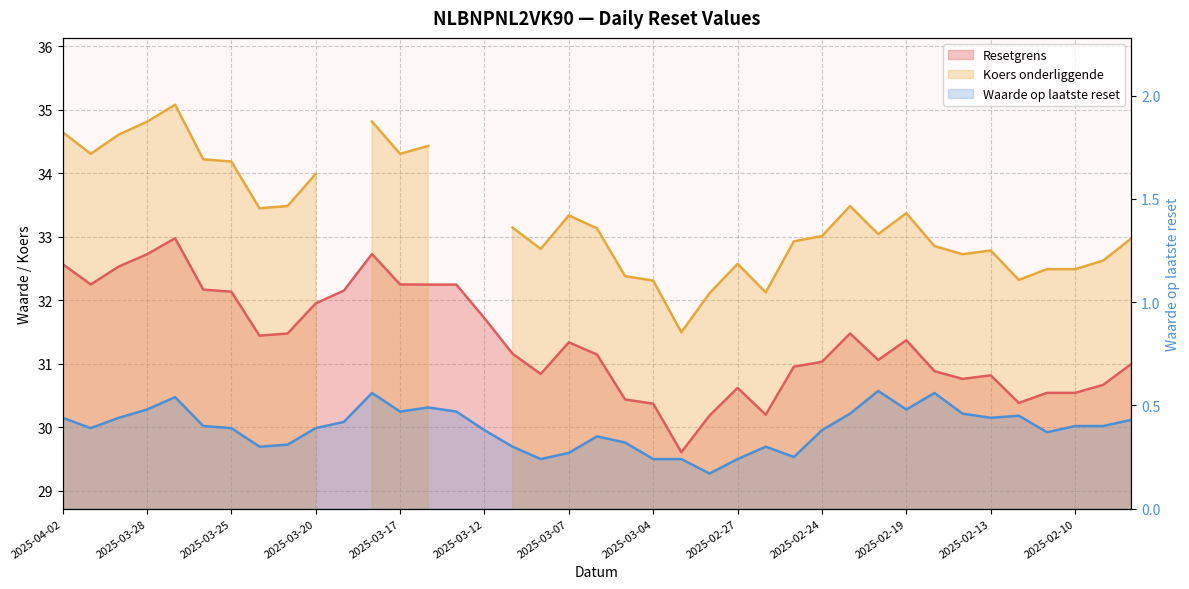

Reading right to left, list all the values displayed in this chart.

Resetgrens: 2025-02-06=31.0	2025-02-07=30.7	2025-02-10=30.5	2025-02-11=30.5	2025-02-12=30.4	2025-02-13=30.8	2025-02-14=30.8	2025-02-18=30.9	2025-02-19=31.4	2025-02-20=31.1	2025-02-21=31.5	2025-02-24=31.0	2025-02-25=31.0	2025-02-26=30.2	2025-02-27=30.6	2025-02-28=30.2	2025-03-03=29.6	2025-03-04=30.4	2025-03-05=30.4	2025-03-06=31.1	2025-03-07=31.3	2025-03-10=30.8	2025-03-11=31.2	2025-03-12=31.7	2025-03-13=32.2	2025-03-14=32.2	2025-03-17=32.2	2025-03-18=32.7	2025-03-19=32.2	2025-03-20=32.0	2025-03-21=31.5	2025-03-24=31.4	2025-03-25=32.1	2025-03-26=32.2	2025-03-27=33.0	2025-03-28=32.7	2025-03-31=32.5	2025-04-01=32.2	2025-04-02=32.6
Waarde op laatste reset: 2025-02-06=0.4	2025-02-07=0.4	2025-02-10=0.4	2025-02-11=0.4	2025-02-12=0.5	2025-02-13=0.4	2025-02-14=0.5	2025-02-18=0.6	2025-02-19=0.5	2025-02-20=0.6	2025-02-21=0.5	2025-02-24=0.4	2025-02-25=0.2	2025-02-26=0.3	2025-02-27=0.2	2025-02-28=0.2	2025-03-03=0.2	2025-03-04=0.2	2025-03-05=0.3	2025-03-06=0.3	2025-03-07=0.3	2025-03-10=0.2	2025-03-11=0.3	2025-03-12=0.4	2025-03-13=0.5	2025-03-14=0.5	2025-03-17=0.5	2025-03-18=0.6	2025-03-19=0.4	2025-03-20=0.4	2025-03-21=0.3	2025-03-24=0.3	2025-03-25=0.4	2025-03-26=0.4	2025-03-27=0.5	2025-03-28=0.5	2025-03-31=0.4	2025-04-01=0.4	2025-04-02=0.4